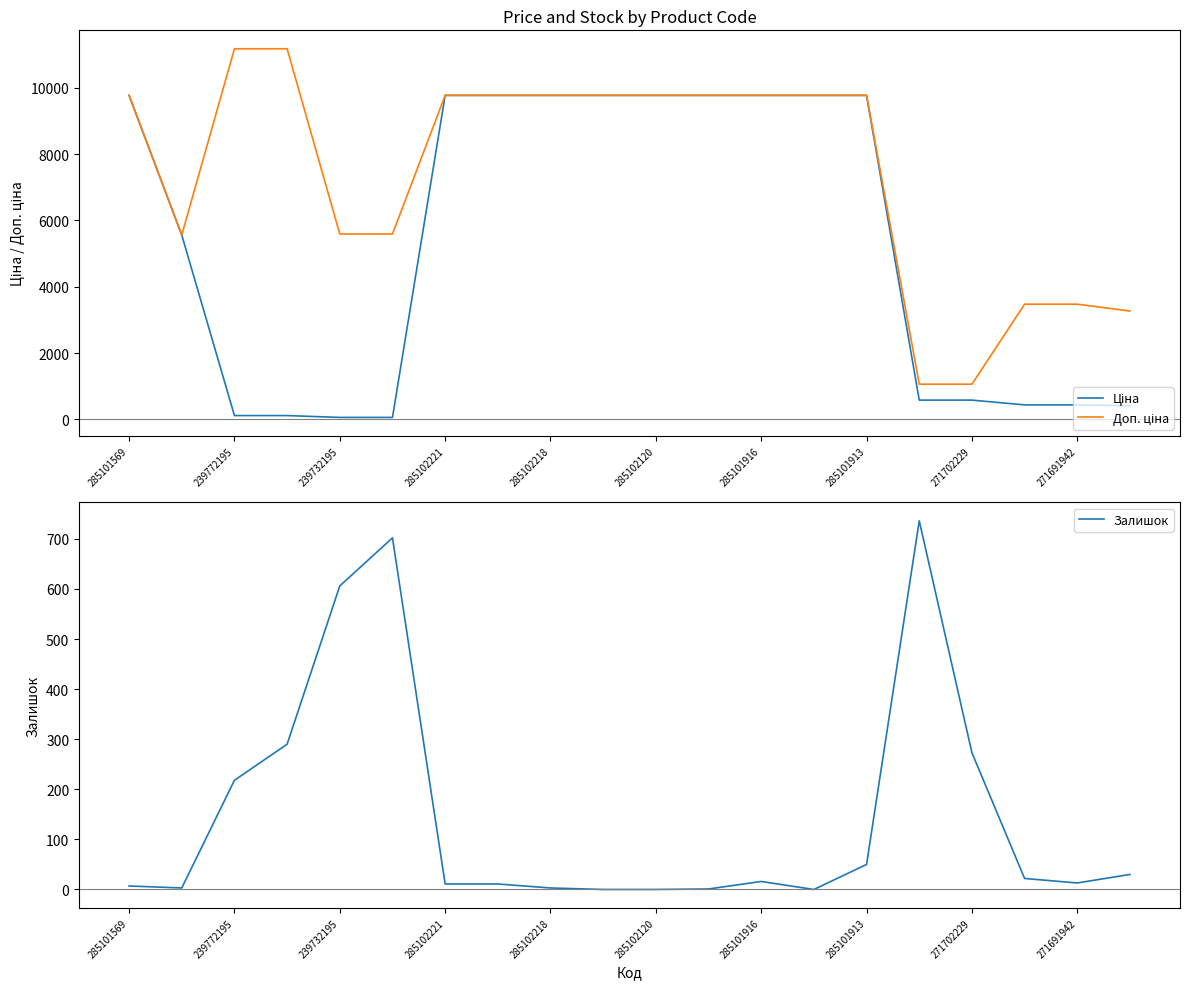

The Залишок series shows 13 at 271691942. True or false?

True